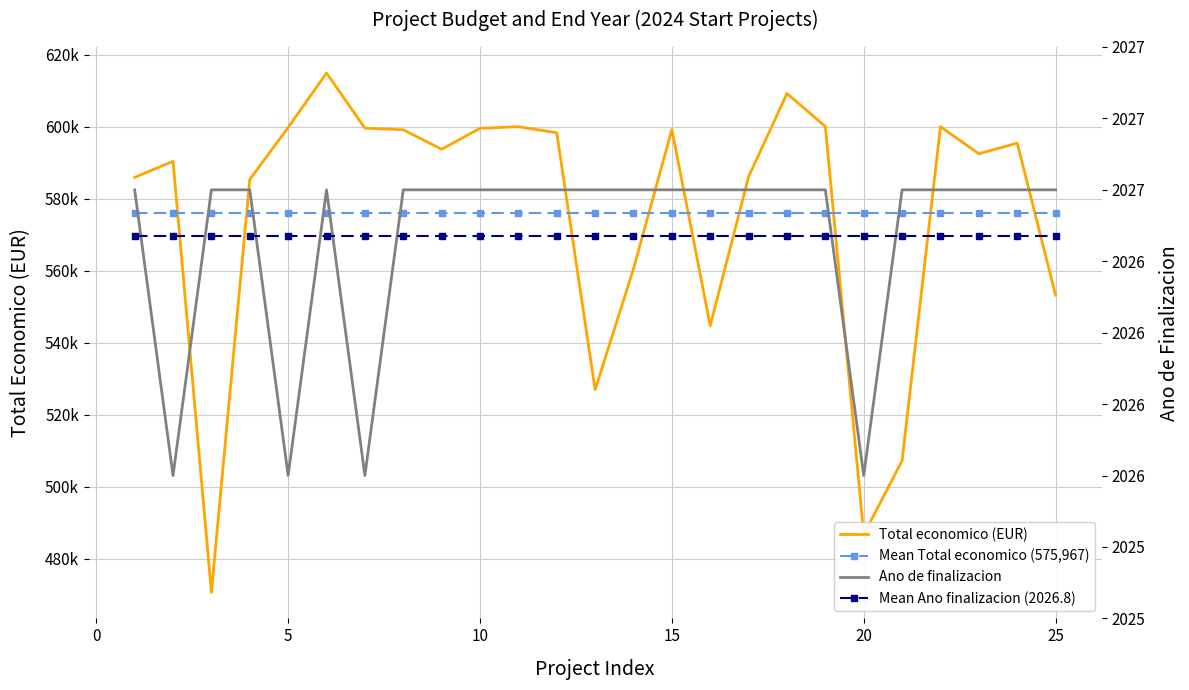

Reading left to right, what are all the values shown in this chart?

Total economico (EUR): 585914.0	590382.0	470675.0	585346.0	599779.0	614907.0	599584.0	599131.0	593715.0	599540.0	599986.0	598303.0	526962.0	560529.0	599211.0	544746.0	586120.0	609206.0	600043.0	486756.0	507255.0	600000.0	592475.0	595436.0	553196.0
Mean Total economico (575,967): 575967.9	575967.9	575967.9	575967.9	575967.9	575967.9	575967.9	575967.9	575967.9	575967.9	575967.9	575967.9	575967.9	575967.9	575967.9	575967.9	575967.9	575967.9	575967.9	575967.9	575967.9	575967.9	575967.9	575967.9	575967.9
Ano de finalizacion: 2027.0	2026.0	2027.0	2027.0	2026.0	2027.0	2026.0	2027.0	2027.0	2027.0	2027.0	2027.0	2027.0	2027.0	2027.0	2027.0	2027.0	2027.0	2027.0	2026.0	2027.0	2027.0	2027.0	2027.0	2027.0
Mean Ano finalizacion (2026.8): 2026.8	2026.8	2026.8	2026.8	2026.8	2026.8	2026.8	2026.8	2026.8	2026.8	2026.8	2026.8	2026.8	2026.8	2026.8	2026.8	2026.8	2026.8	2026.8	2026.8	2026.8	2026.8	2026.8	2026.8	2026.8